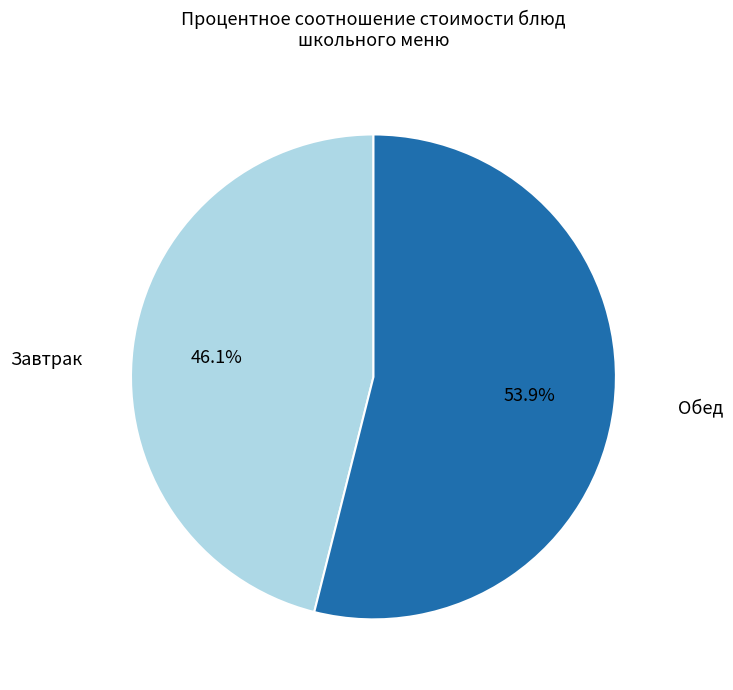

Does any single category account for the majority?

Yes